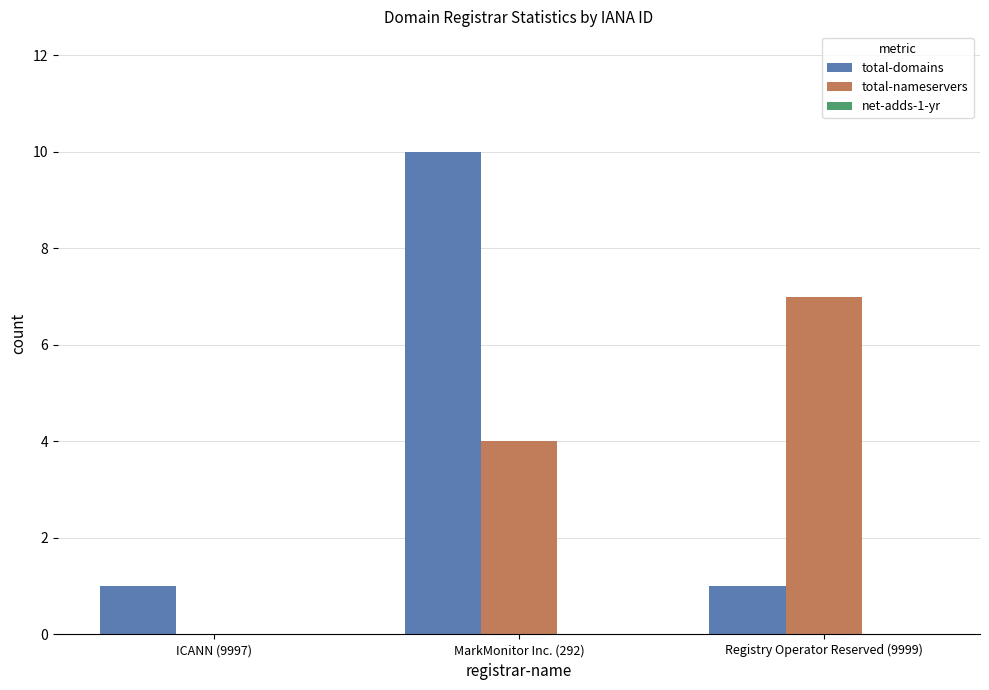

What is the approximate value of total-nameservers at Registry Operator Reserved (9999)?

7